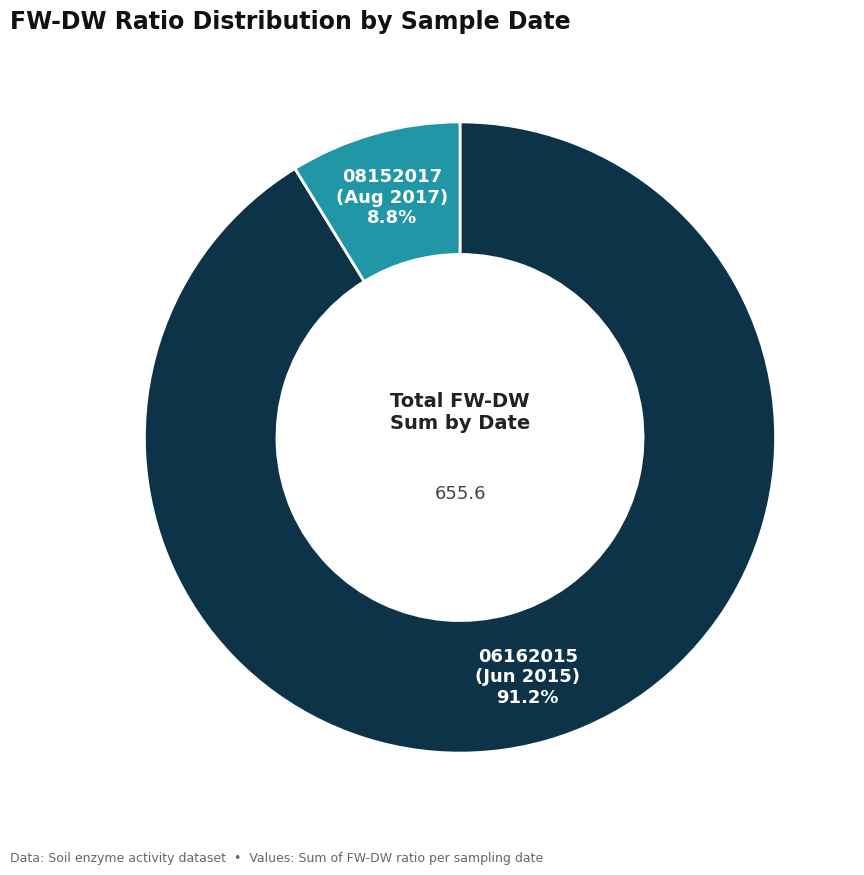

To the nearest percent, what is the difference between the largest and smallest slice percentages?

82%